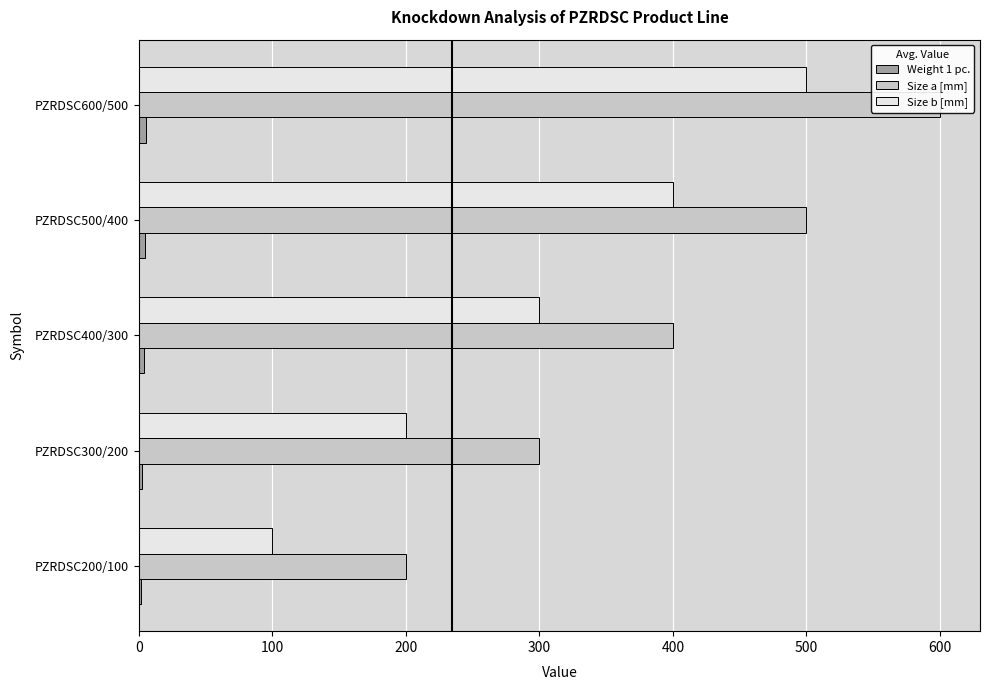

Does the chart contain stacked bars?

No